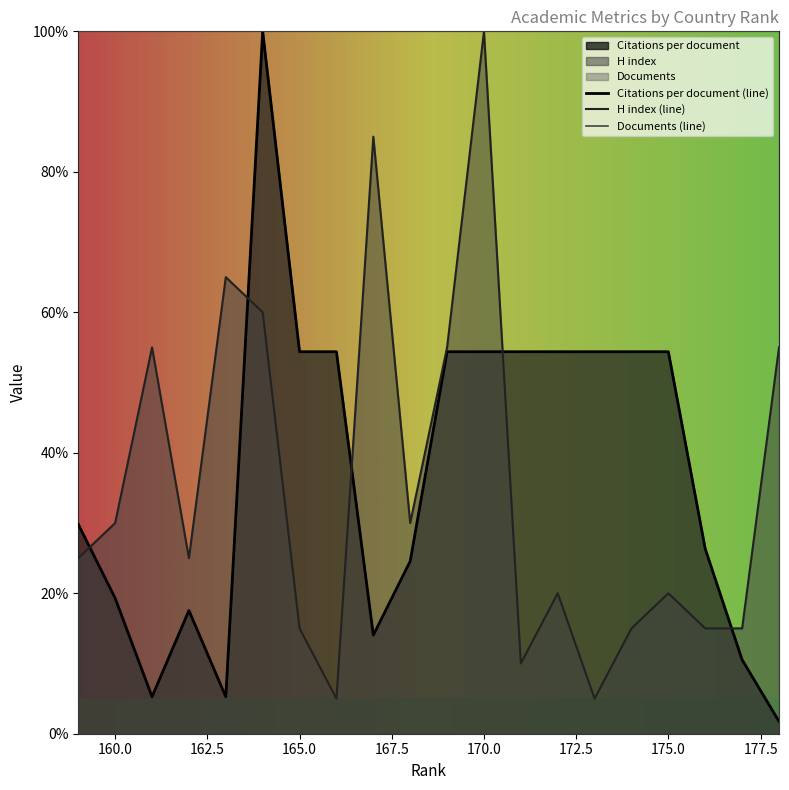

At which label is H index closest to 52?

178